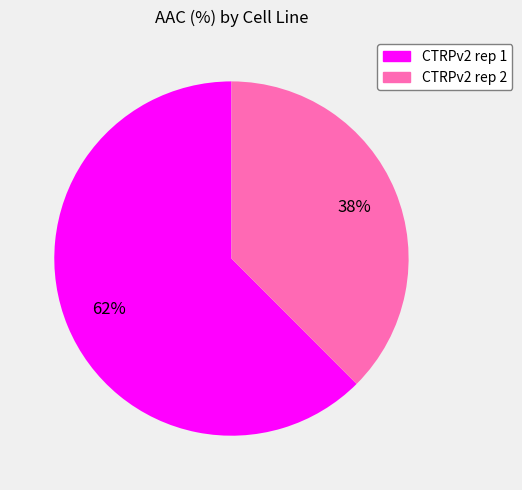

Rank the categories by value from highest to lowest.

CTRPv2 rep 1, CTRPv2 rep 2